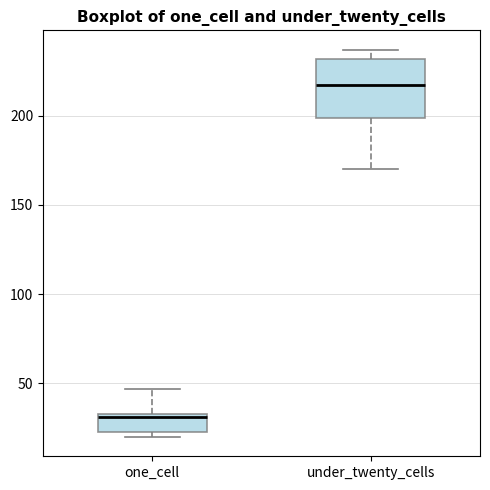

Reading left to right, transcribe this box plot: for each box, give where its median line is, the range the box spans, and where its two whiskers end, as read against the y-axis. The values are not printed on the chart, so give them approximately, as read against the axis.

one_cell: median 30, box 25 to 35, whiskers 20 to 45
under_twenty_cells: median 215, box 200 to 230, whiskers 170 to 235